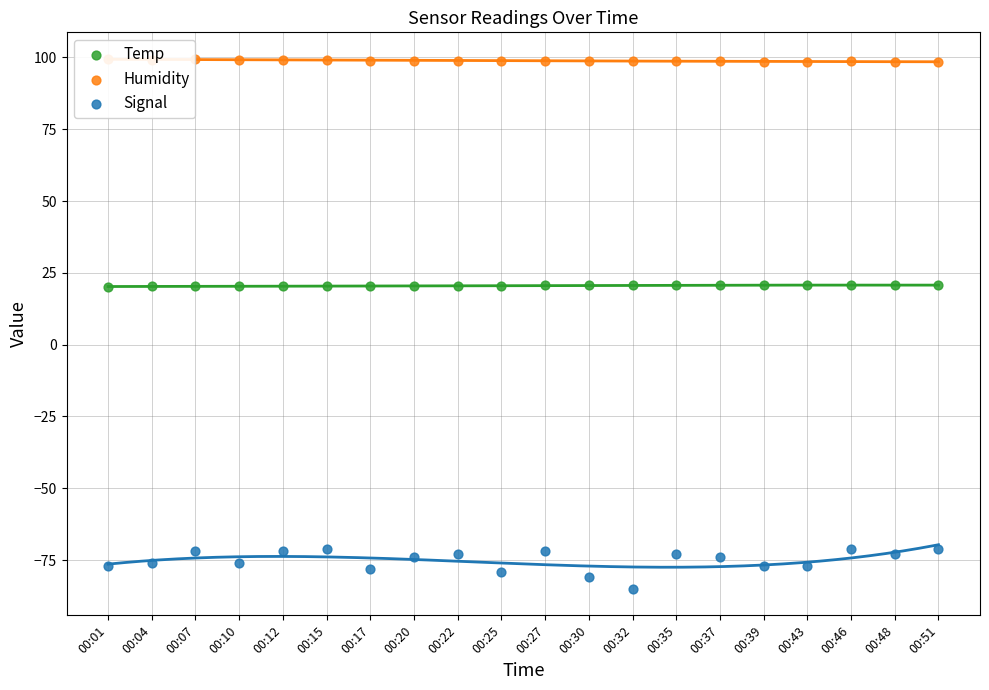

Which series contains the lowest Y value?

Signal